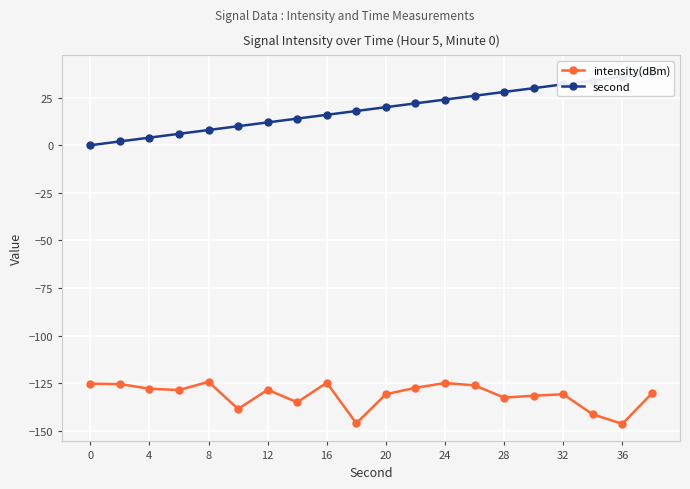

True or false: intensity(dBm) and second cross at least once.

False